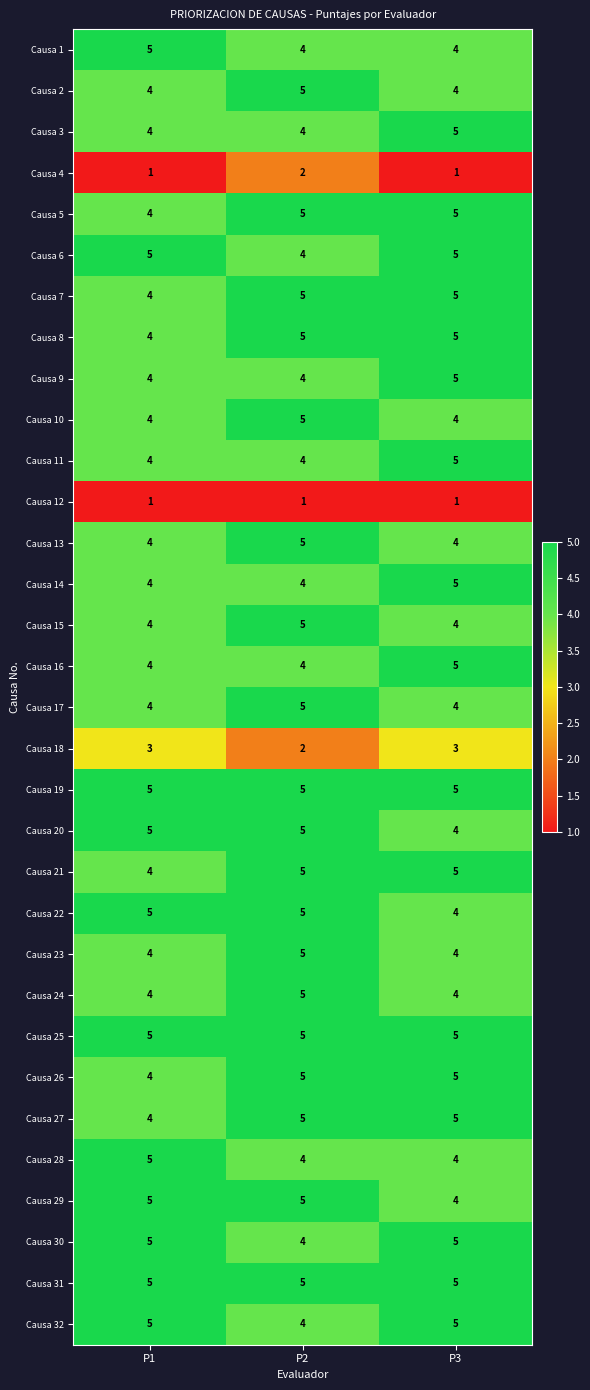

What is the total value across all series at P2?

140